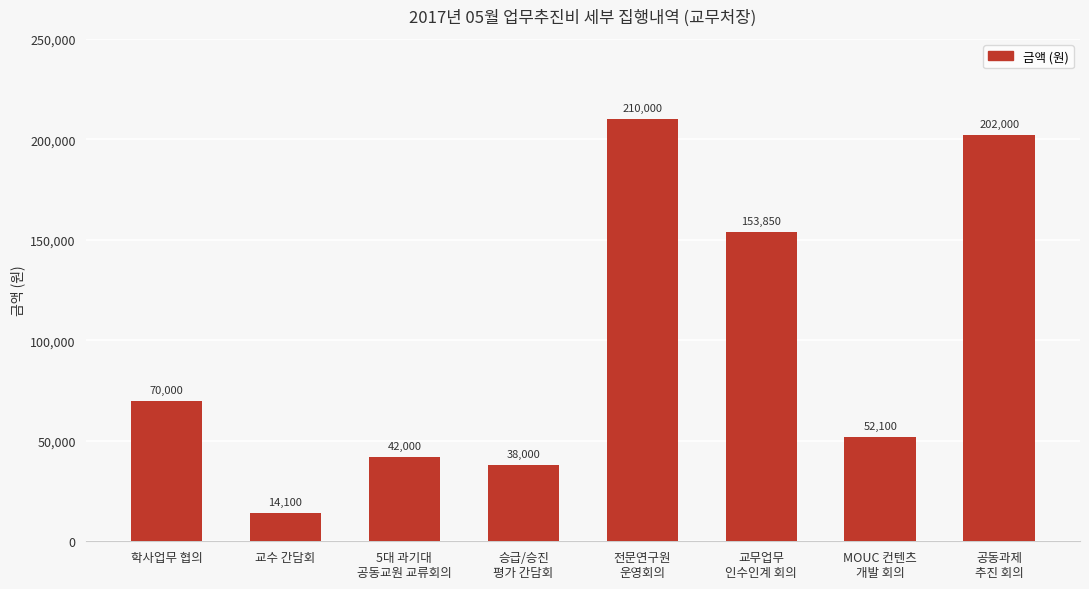

List the labels in order of value, smallest first.

교수 간담회, 승급/승진
평가 간담회, 5대 과기대
공동교원 교류회의, MOUC 컨텐츠
개발 회의, 학사업무 협의, 교무업무
인수인계 회의, 공동과제
추진 회의, 전문연구원
운영회의